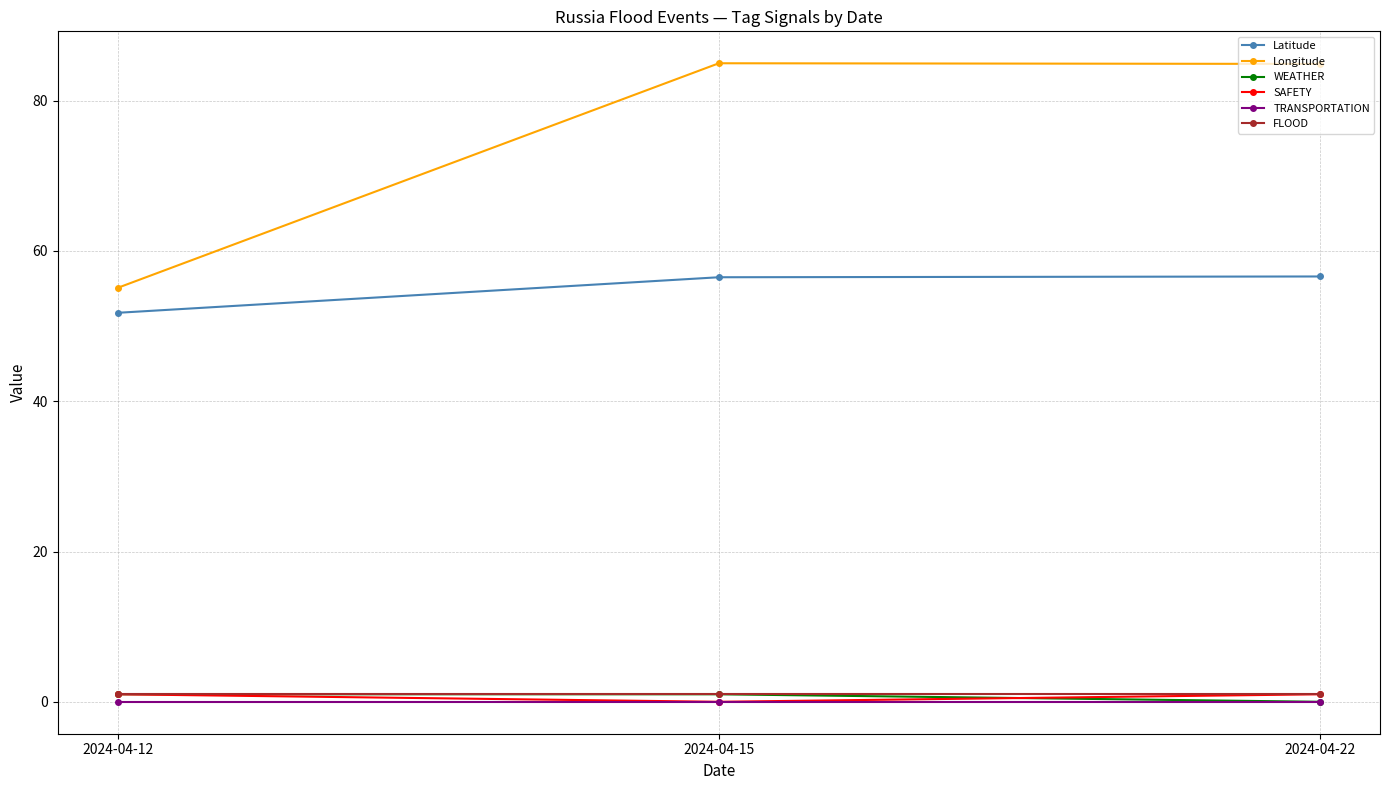

Does the chart display data point markers on the line(s)?

Yes